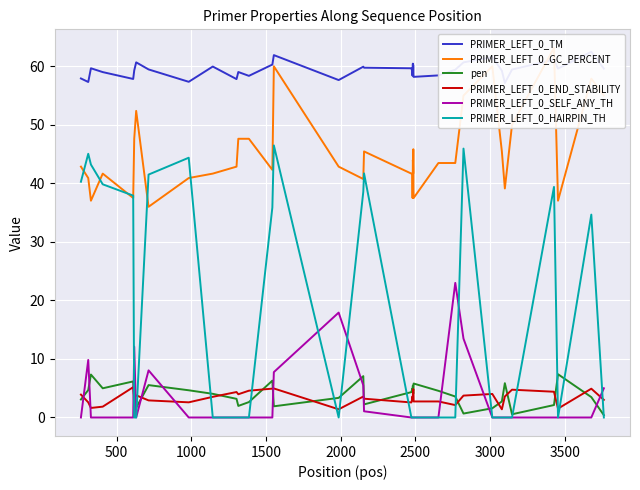

In pen, how many points are higher than both neighbors (excluding endpoints)?

11